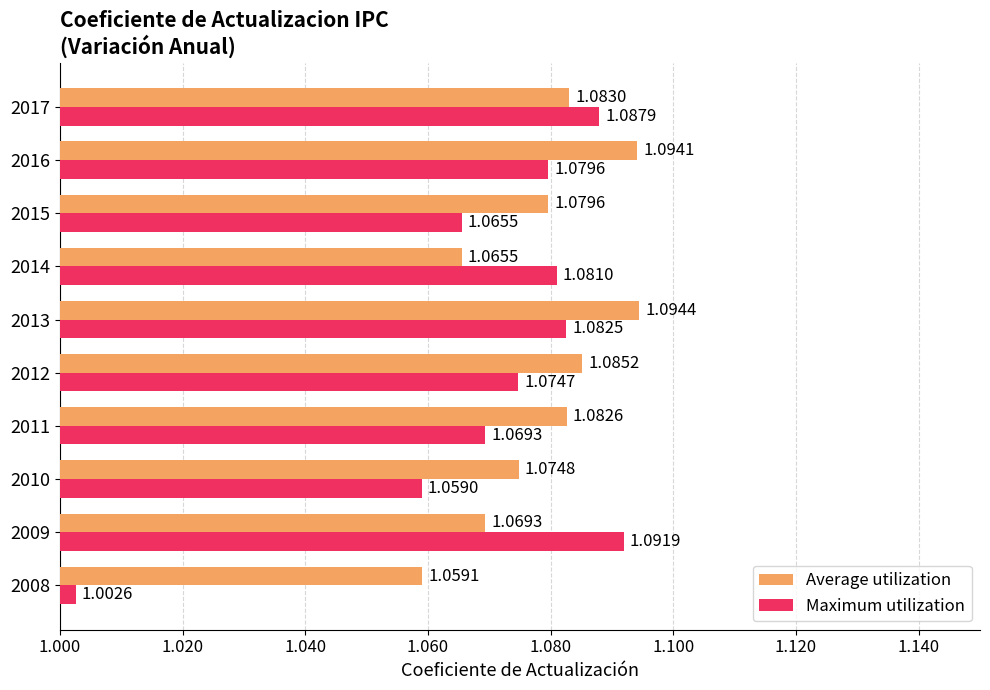

At how many categories does at least one series exceed 1?

10